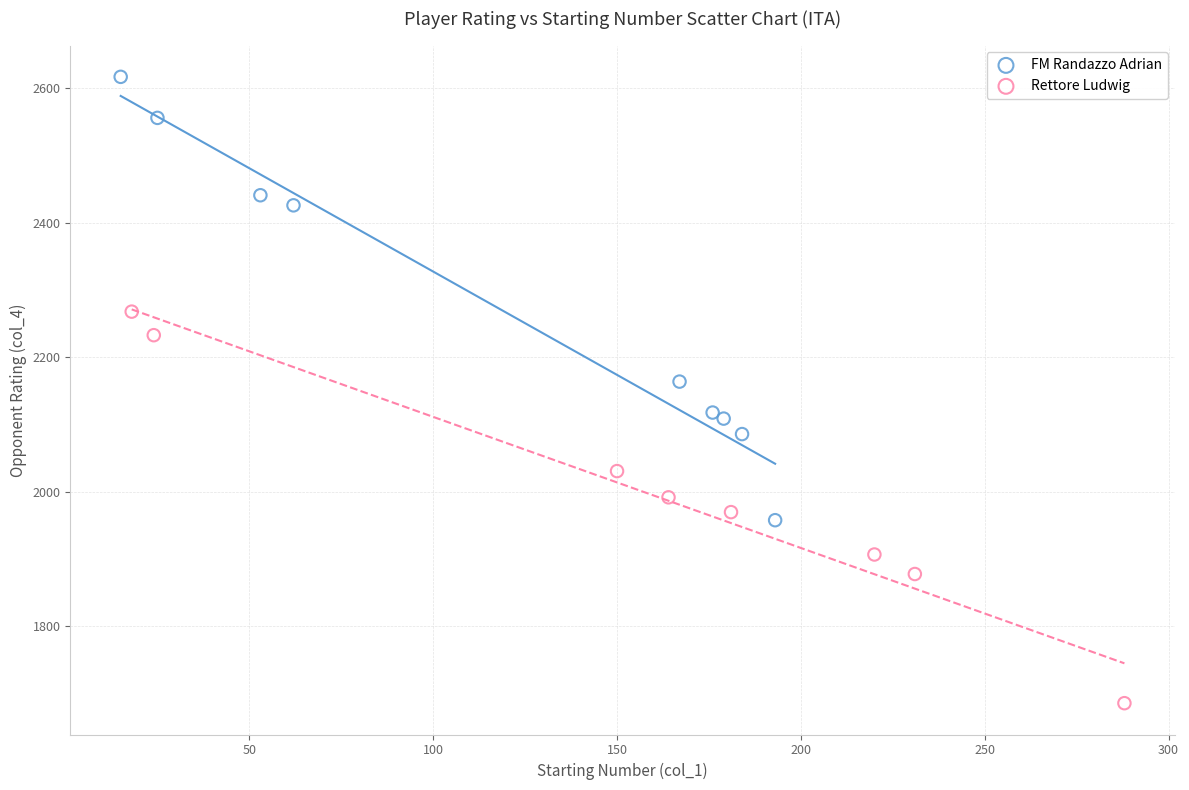

Which series contains the highest Y value?

FM Randazzo Adrian